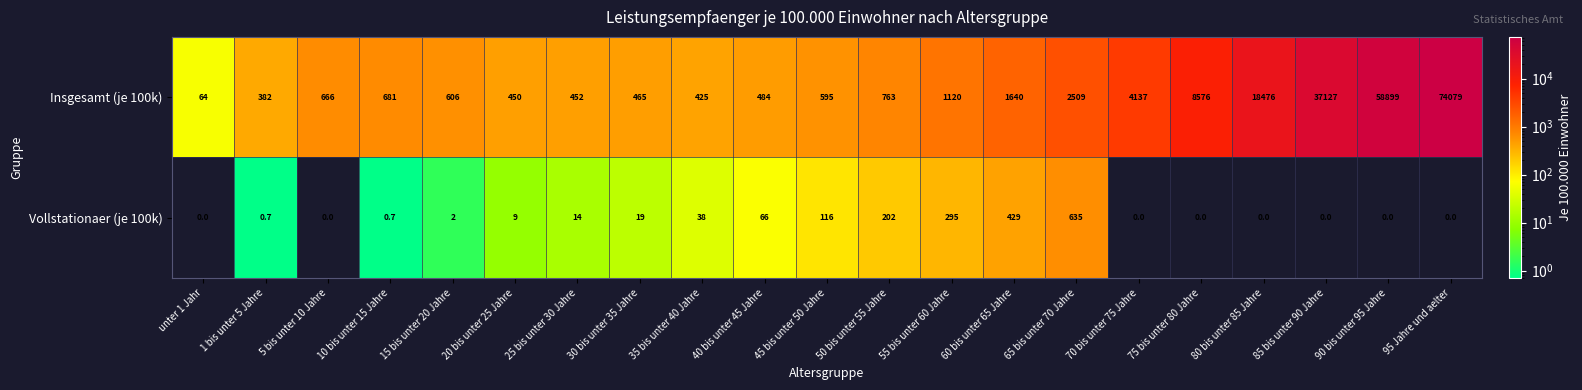

List the series in order of their overall mean, highest first.

Insgesamt (je 100k), Vollstationaer (je 100k)